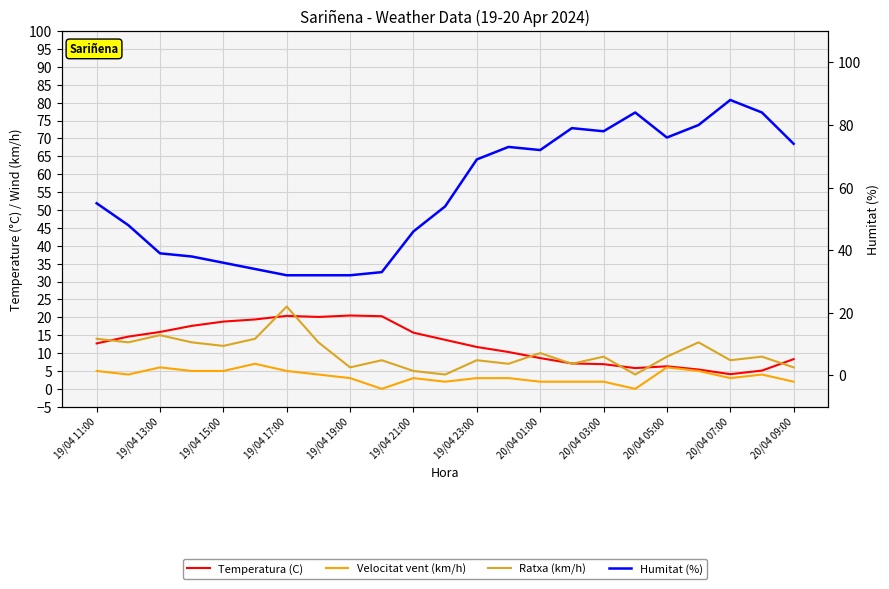

What is the difference between the second highest and second lowest values in the Ratxa (km/h) series?

11.0